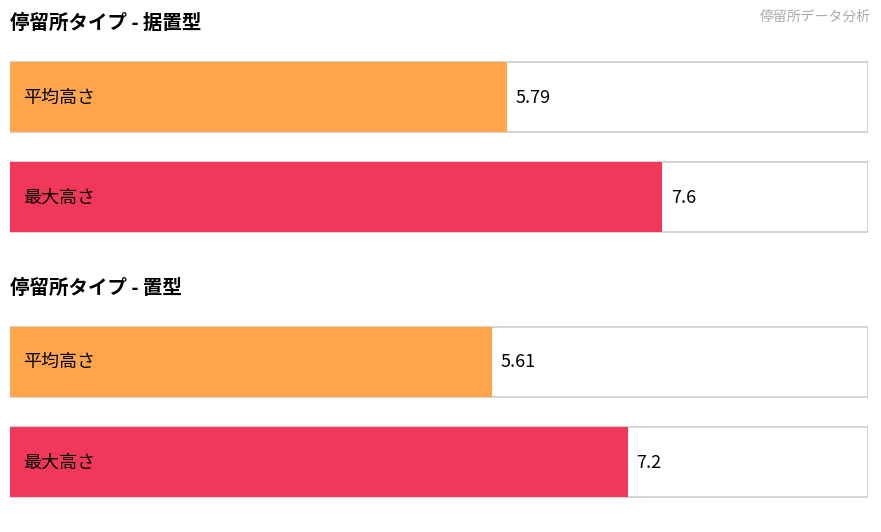

Where does the 平均高さ series first go above 5?

据置型